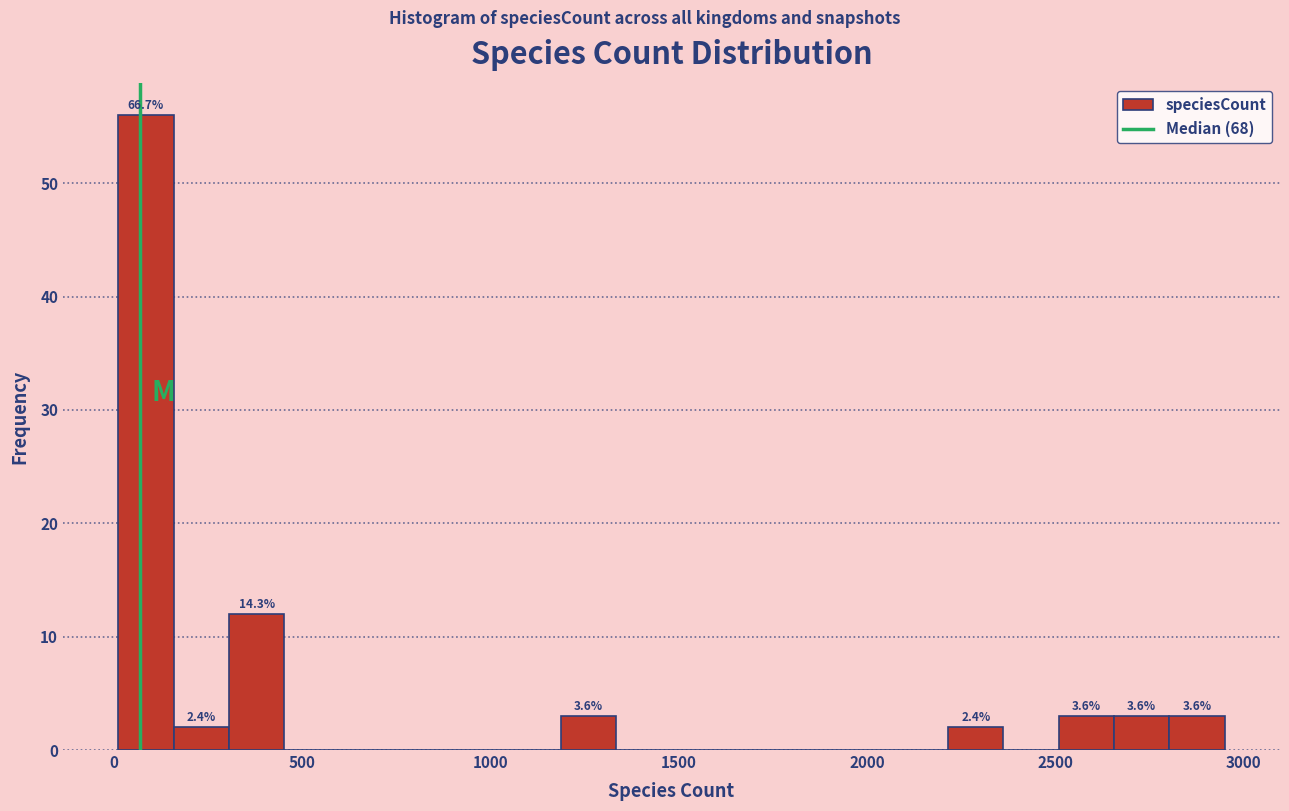

Around what value on the x-axis is the tallest bar? Give the approximate position of its centre, as read against the axis.

100